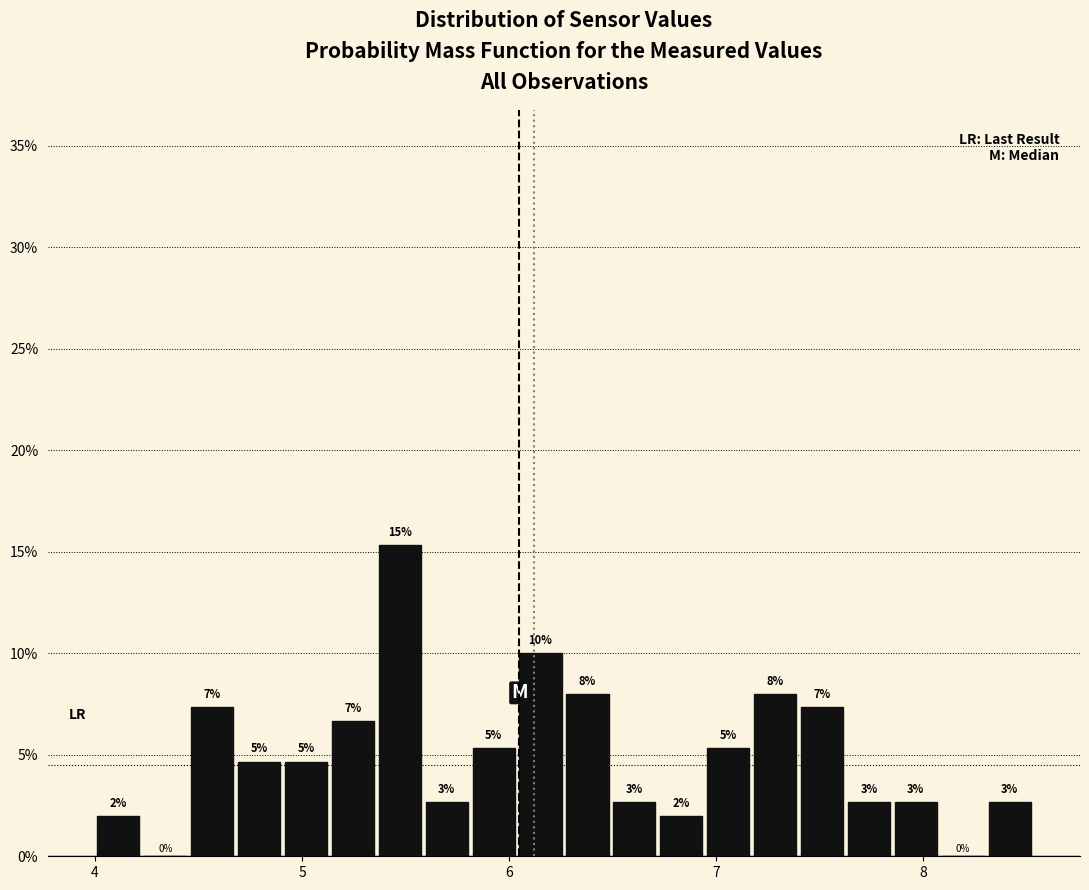

Read against the x-axis, roughly where is the centre of the tallest bar?

5.5